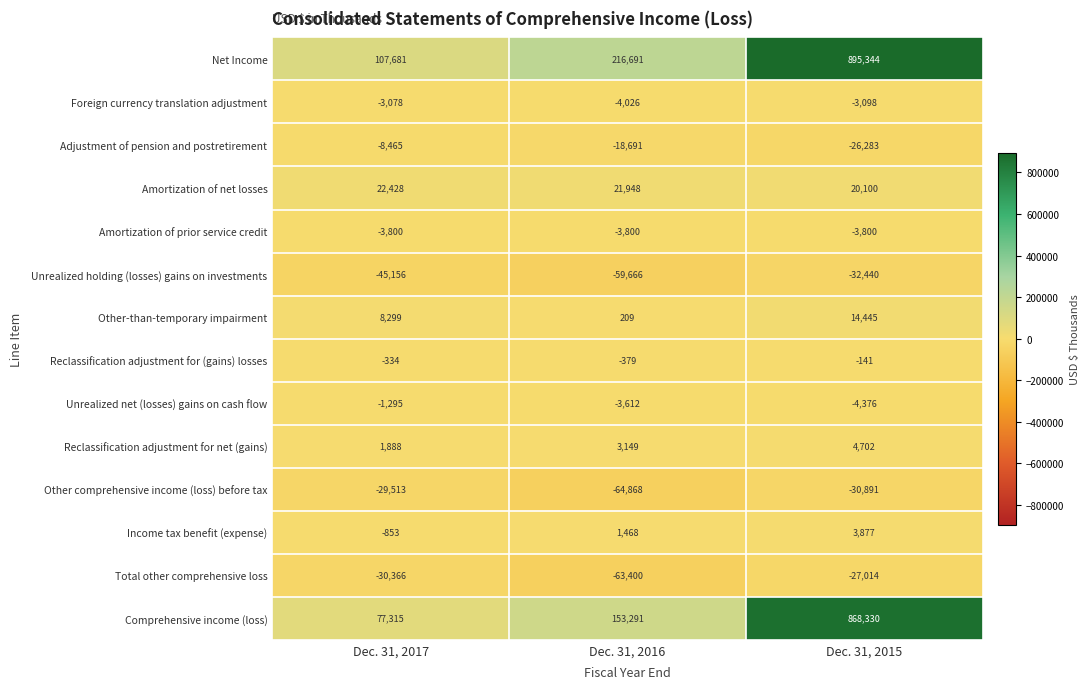

What is the total value across all series at Dec. 31, 2015?

1678755